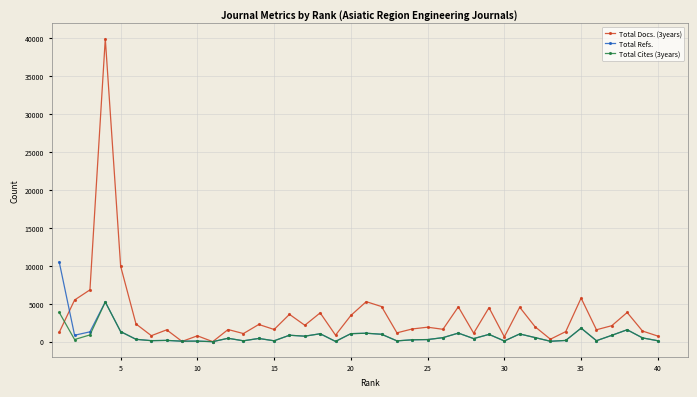

Which series has the largest range (max minus min)?

Total Docs. (3years)